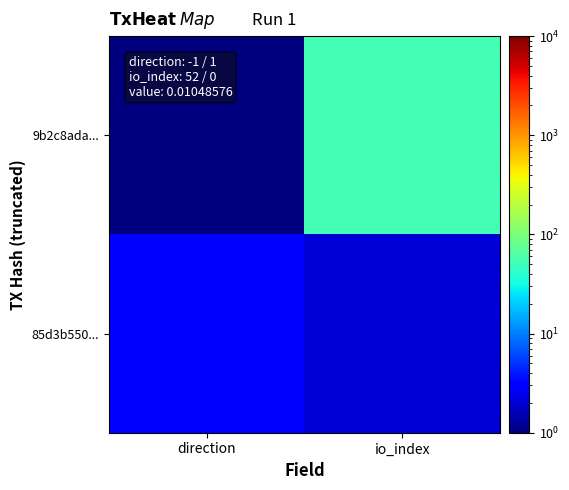

How many categories are shown in the chart?

2